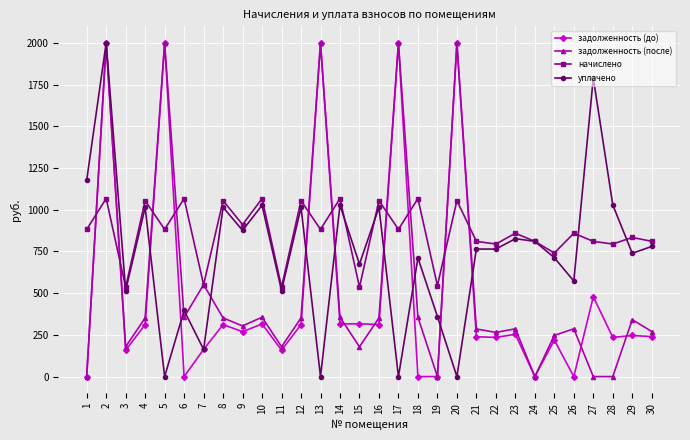

At which category does задолженность (после) reach its first local peak?

2